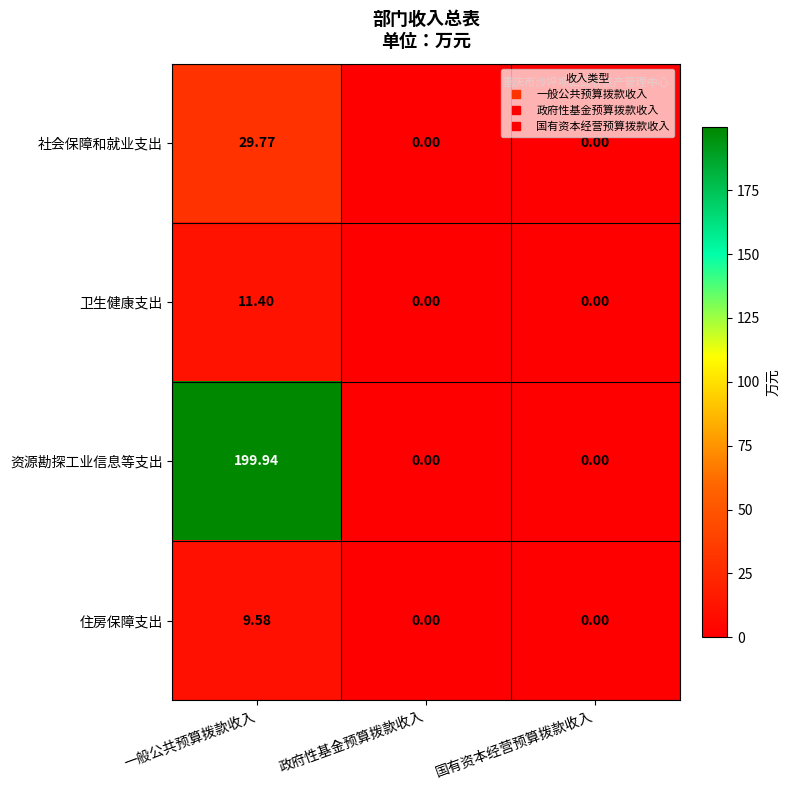

Which series has the widest spread of values?

资源勘探工业信息等支出